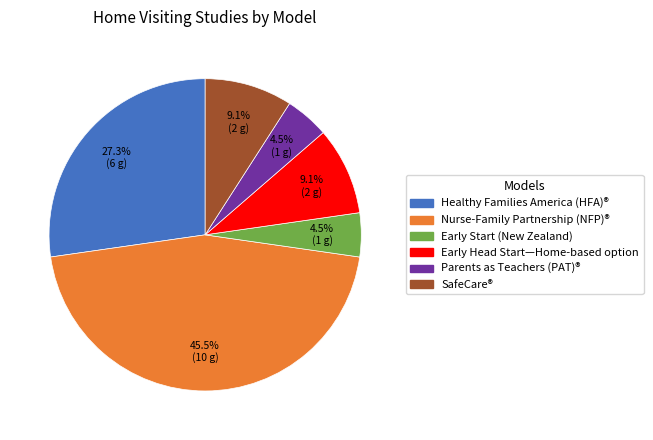

To the nearest percent, what percentage of the pie is Early Head Start—Home-based option?

9%